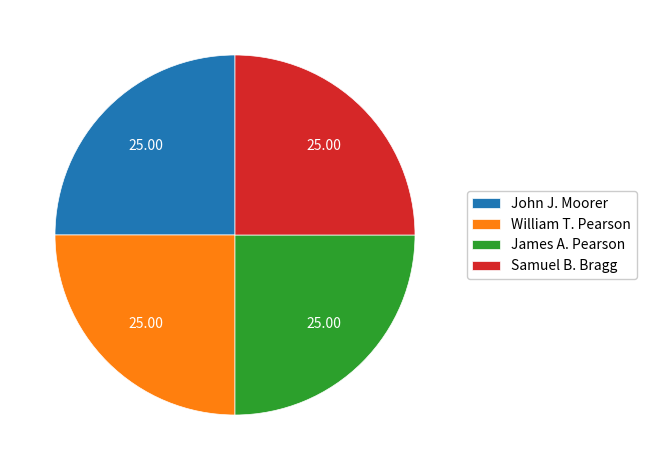

How many slices are in this pie chart?

4